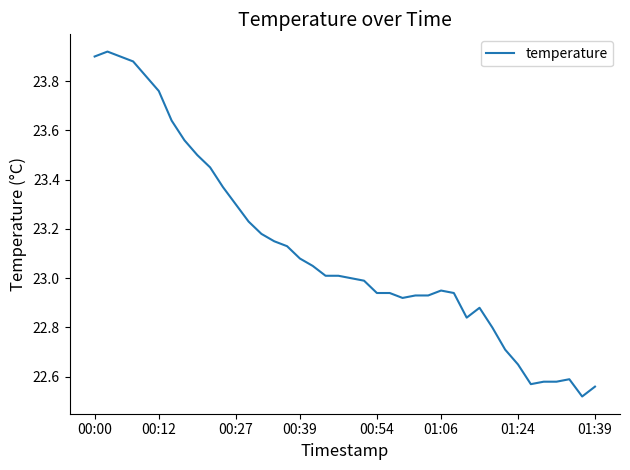

What is the difference between the maximum and minimum values?

1.4